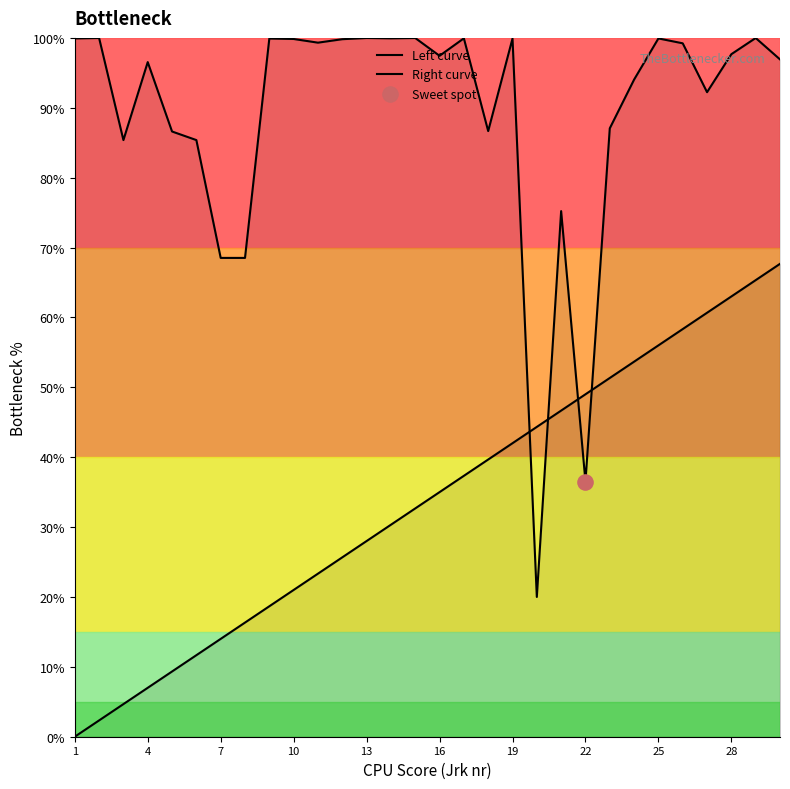

At how many categories does at least one series exceed 4?

30